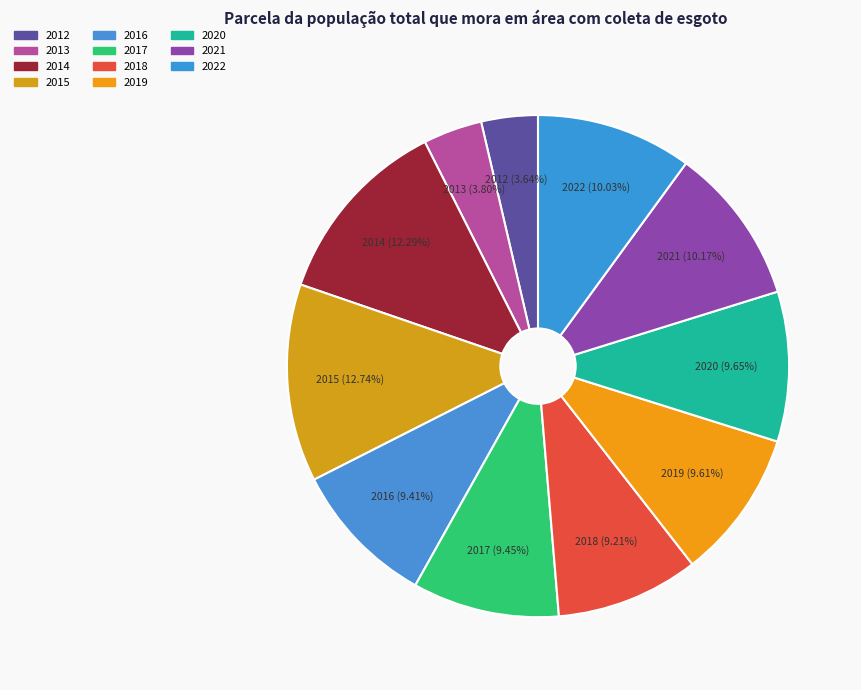

To the nearest percent, what is the difference between the 2021 and 2014 slice percentages?

2%